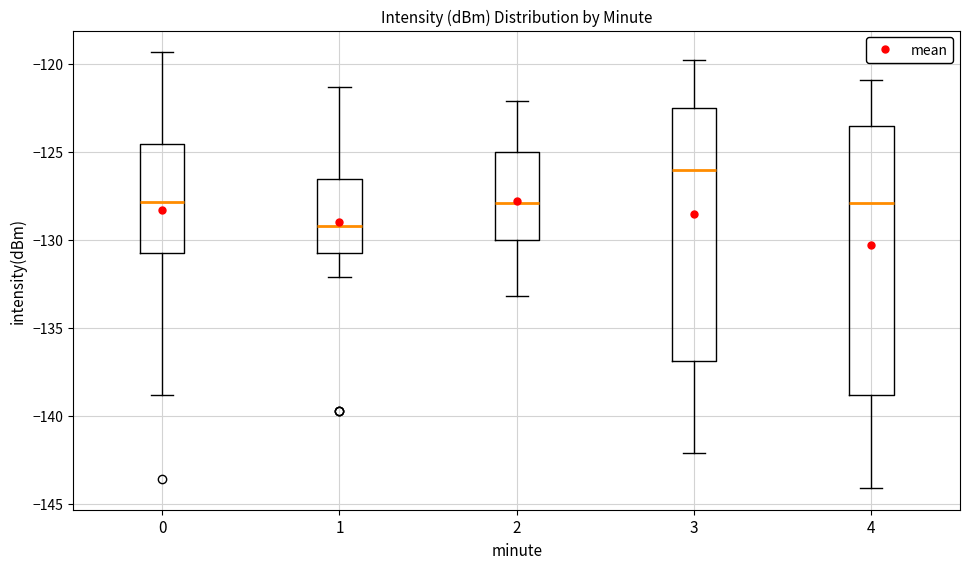

Where is the upper edge of the box at x = 2 on the y-axis? The values are not printed on the chart, so give them approximately, as read against the axis.

-125.0